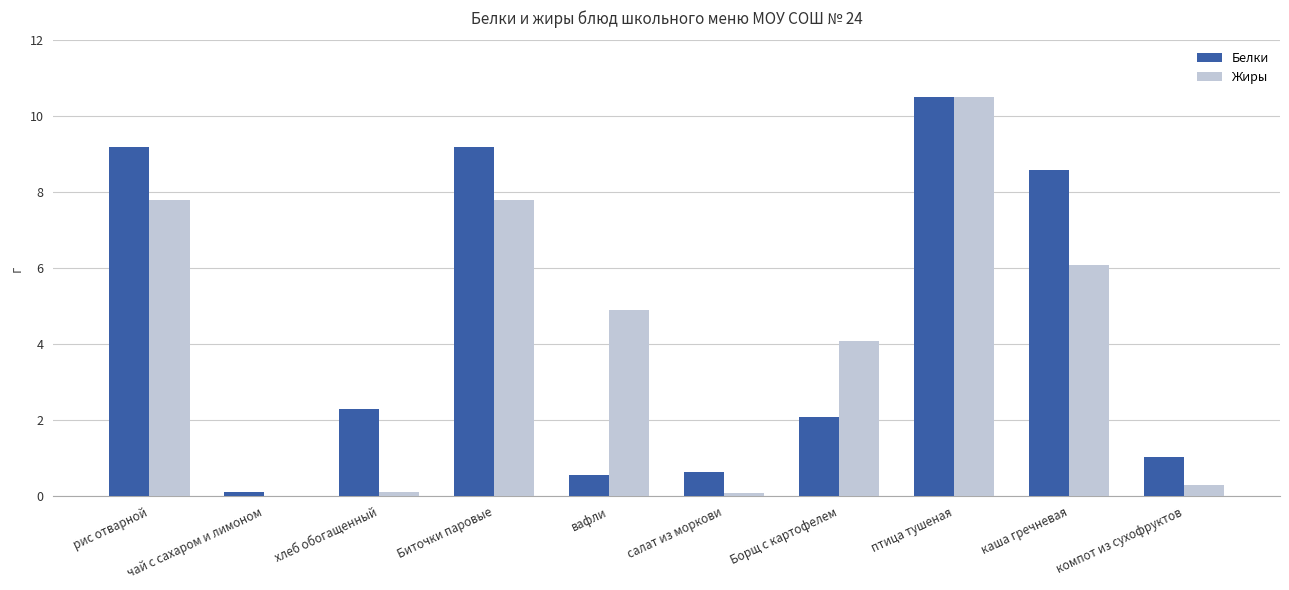

How many data points in Жиры are above 4?

6